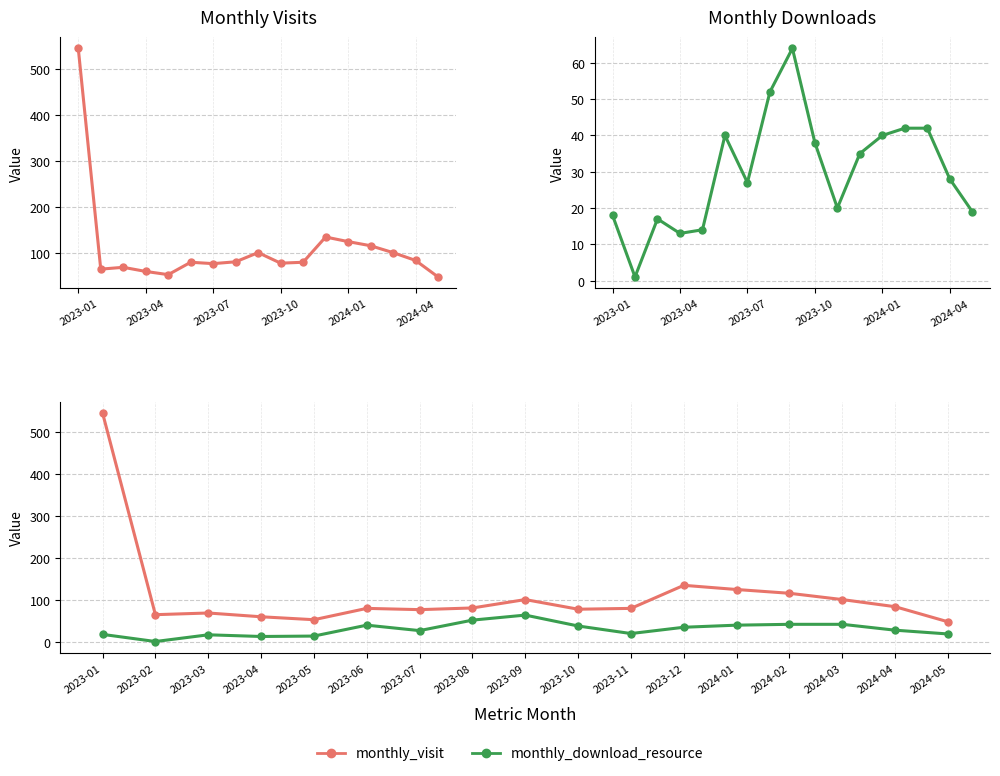

True or false: monthly_download_resource and monthly_visit cross at least once.

False